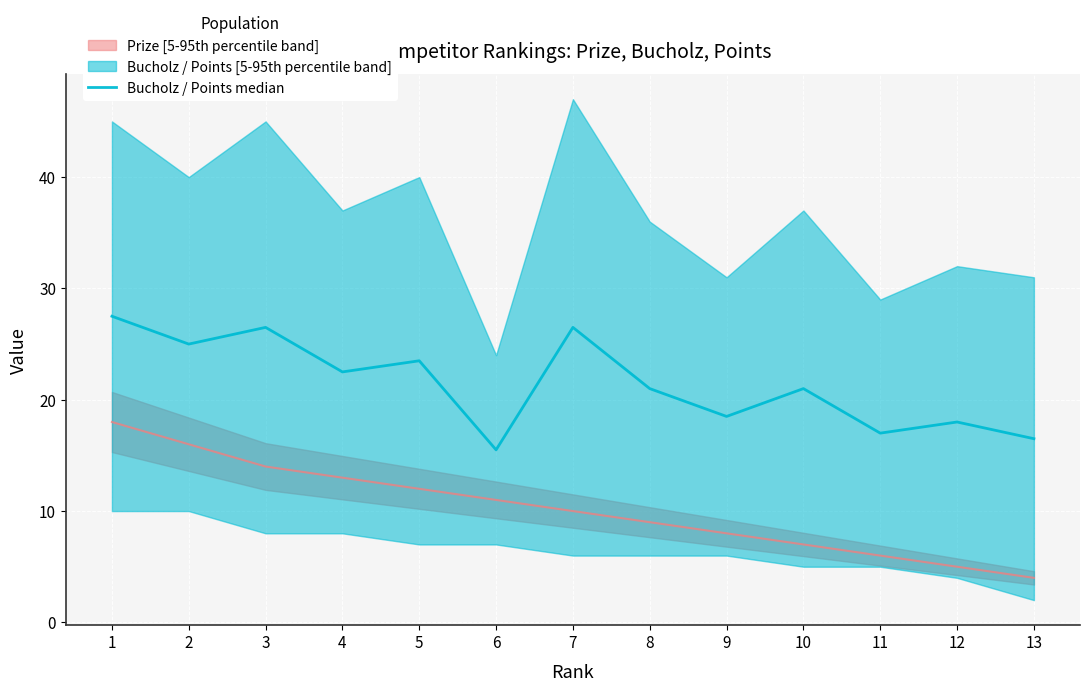

Reading left to right, list all the values displayed in this chart.

1=27.5	2=25.0	3=26.5	4=22.5	5=23.5	6=15.5	7=26.5	8=21.0	9=18.5	10=21.0	11=17.0	12=18.0	13=16.5